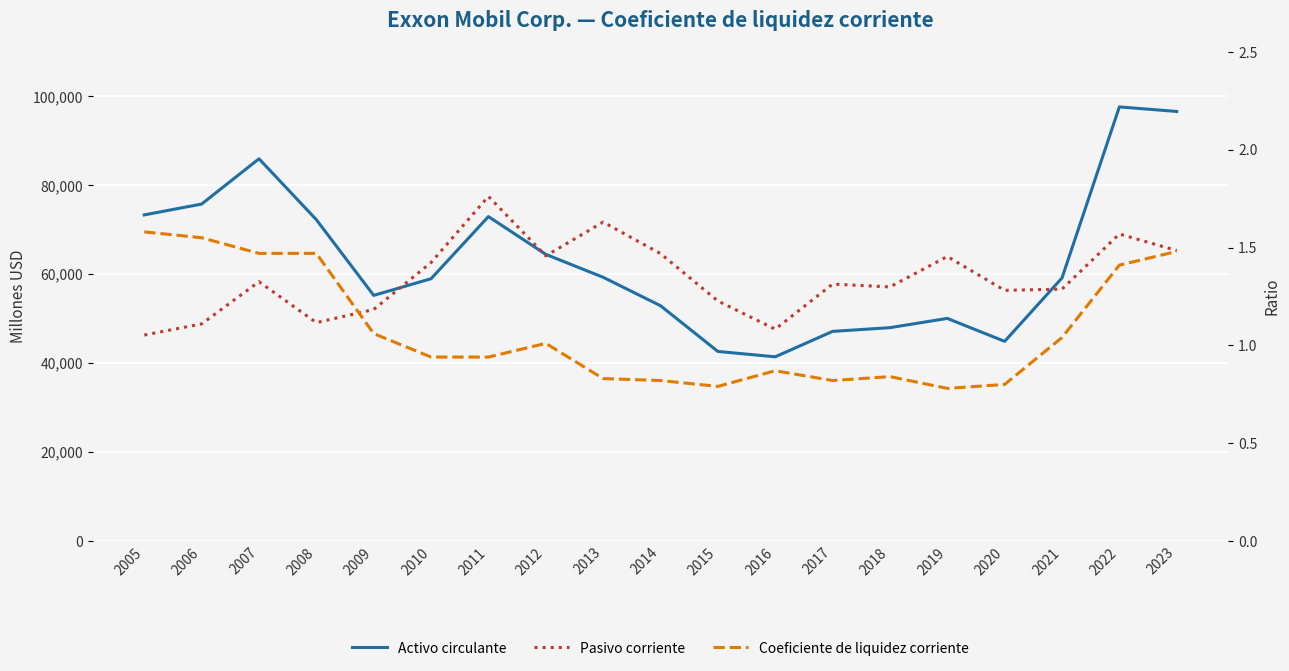

Rank the series at 2020 from lowest to highest value.

Coeficiente de liquidez corriente, Activo circulante, Pasivo corriente